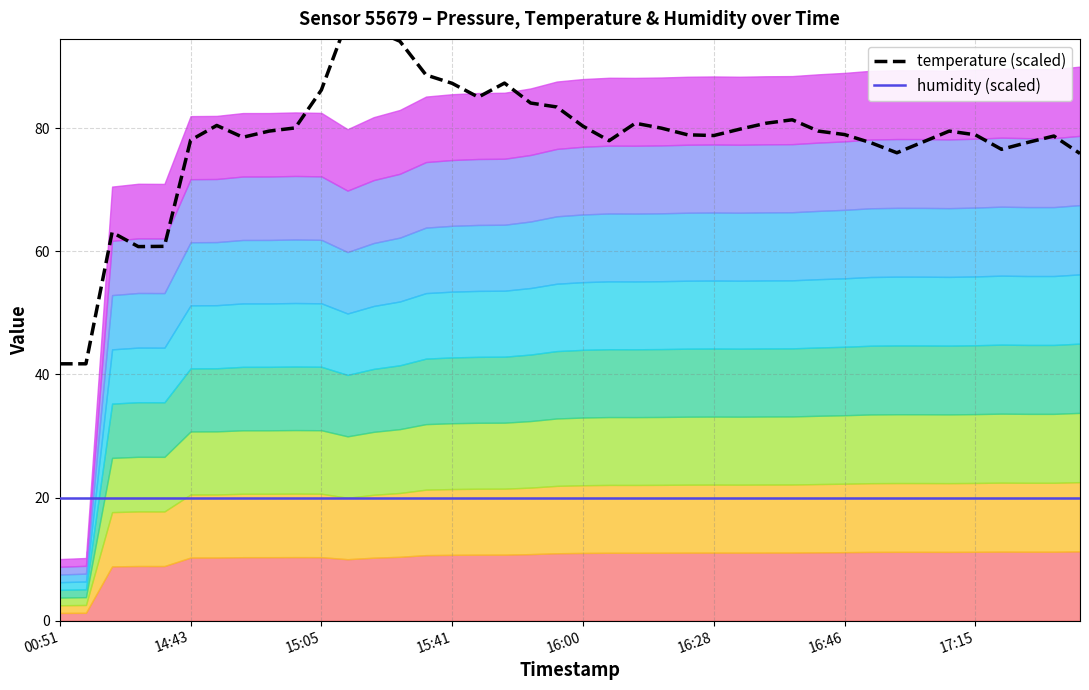

Is it true that temperature (scaled) equals 69.1 at 00:51?

False